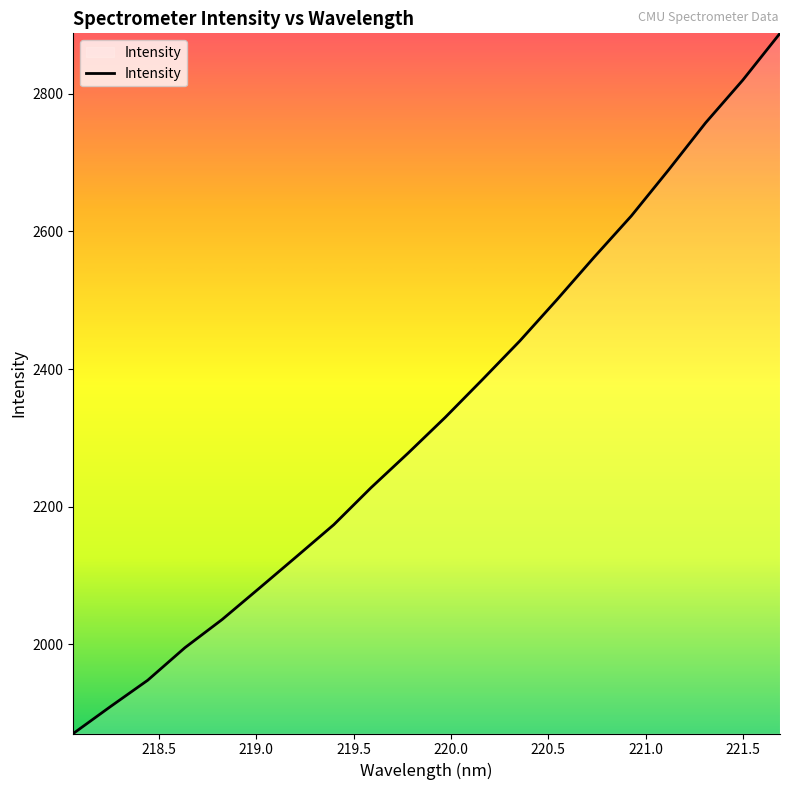

What is the smallest value displayed?

1870.6